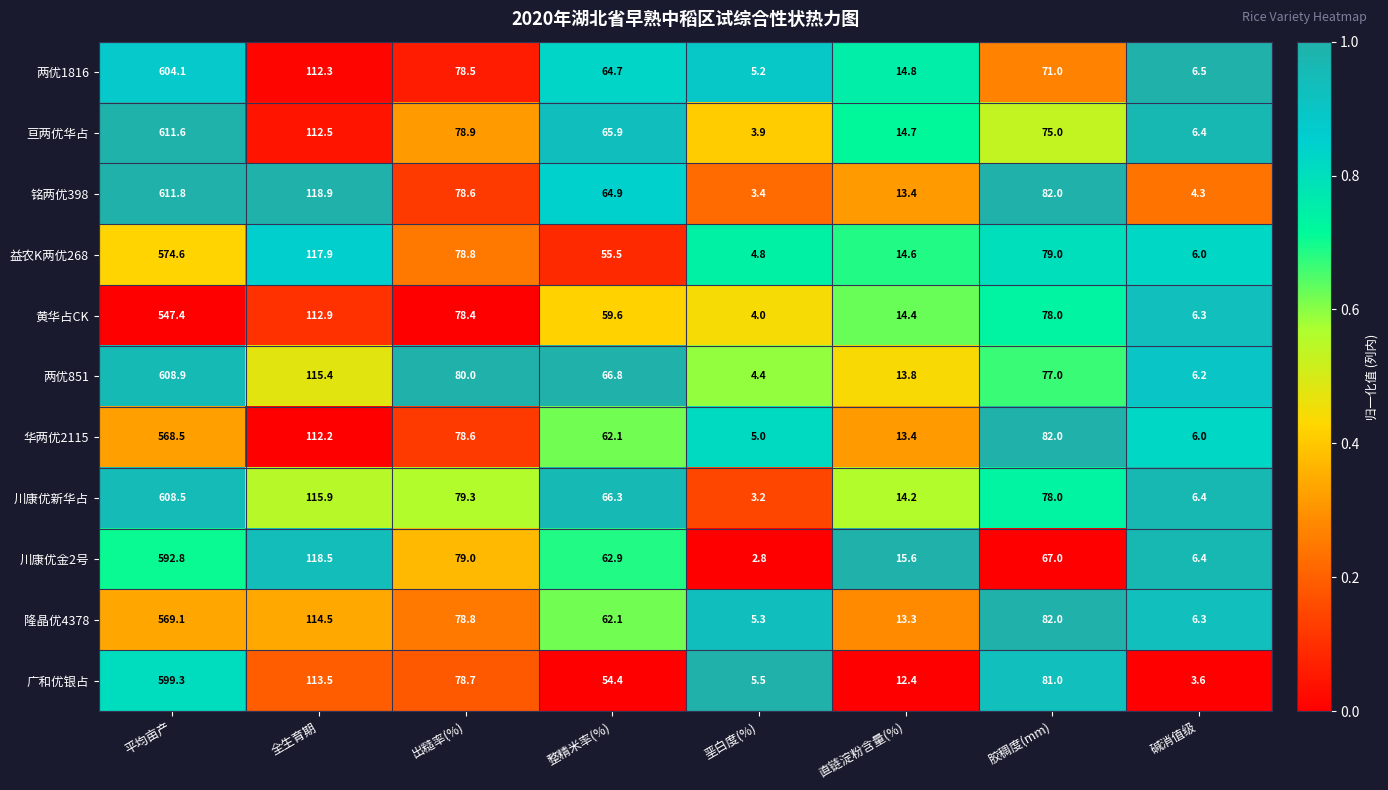

What is the average value of the 隆晶优4378 series?

116.4